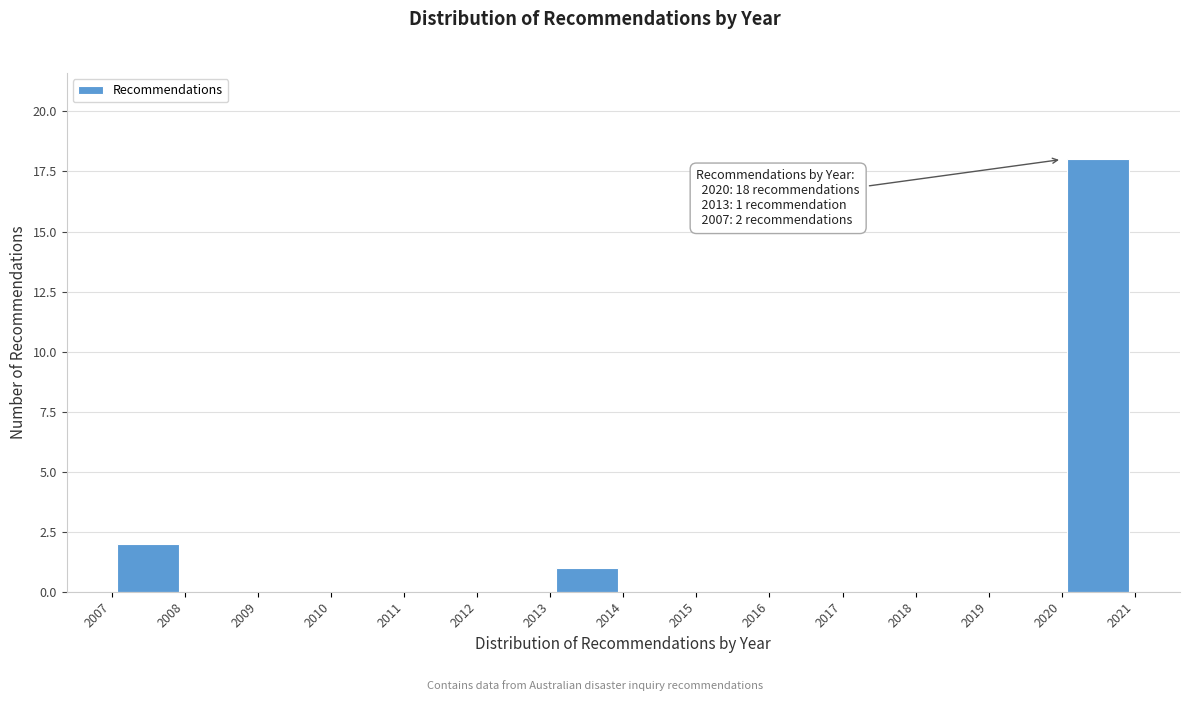

Over which range of the x-axis is the bar tallest?

2020 to 2021